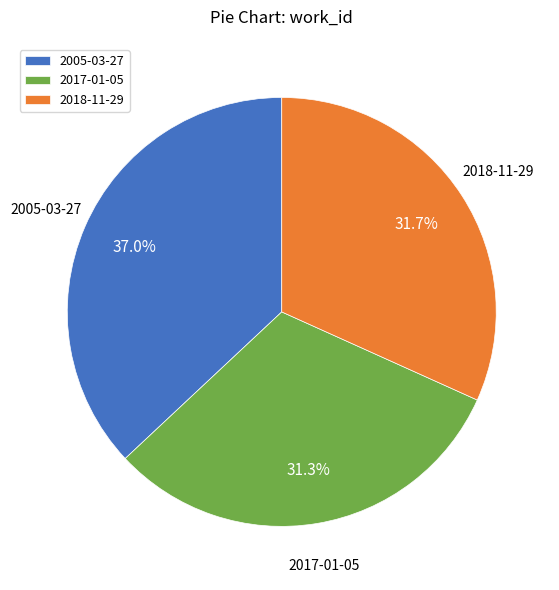

How many slices are in this pie chart?

3